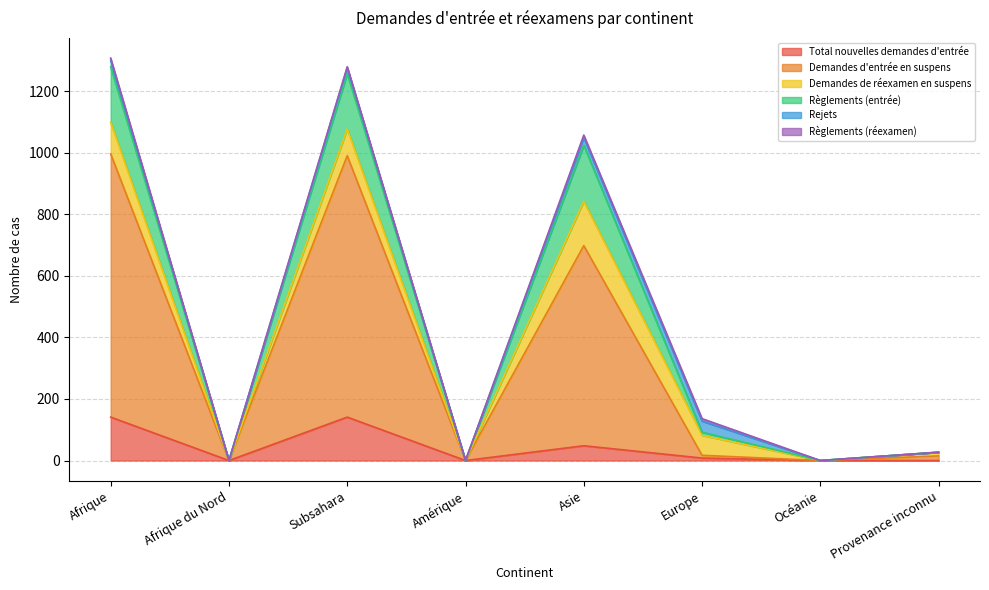

Does the chart display data point markers on the line(s)?

No